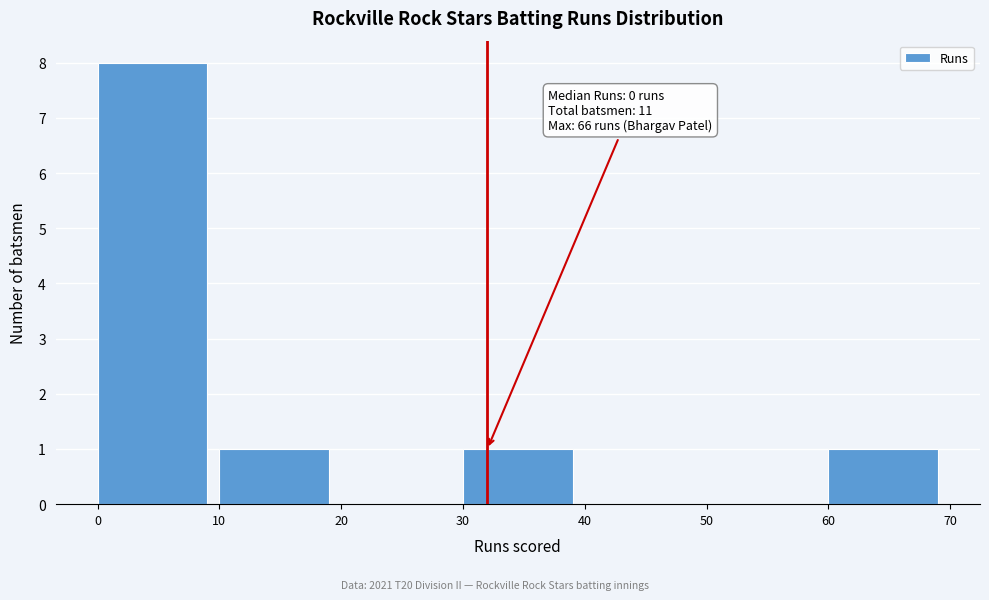

Which range on the x-axis has the tallest bar?

0 to 10